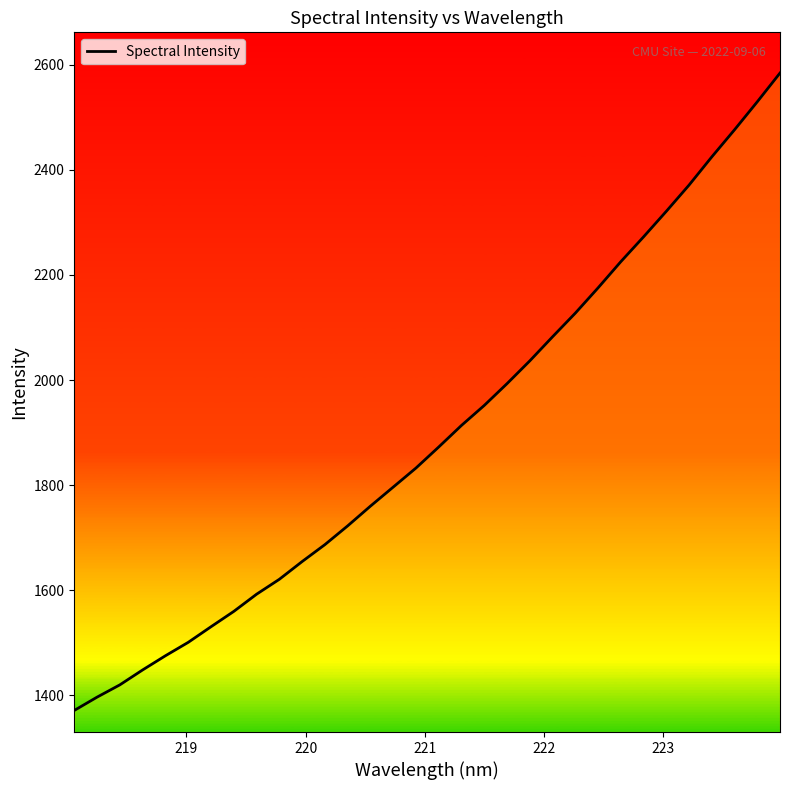

What is the greatest value displayed?

2584.6